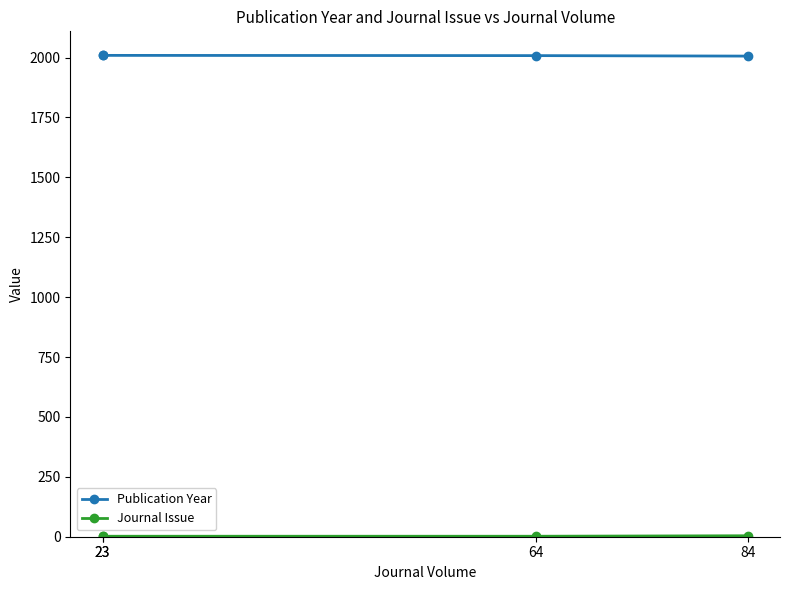

Which series has the widest spread of values?

Publication Year